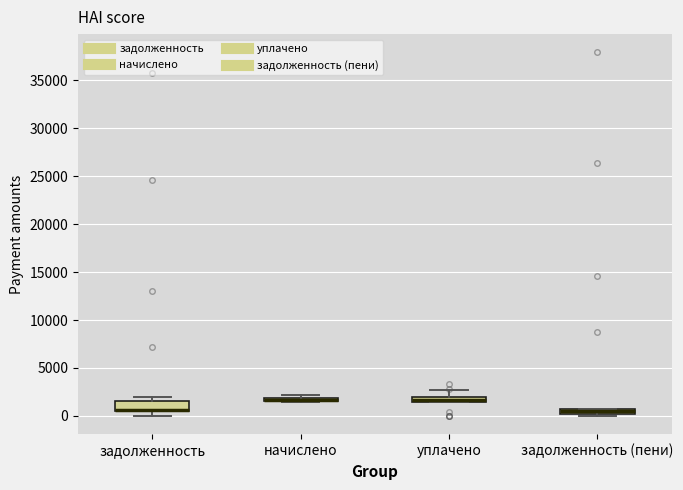

Where is the upper edge of the box for задолженность on the y-axis? The values are not printed on the chart, so give them approximately, as read against the axis.

1500